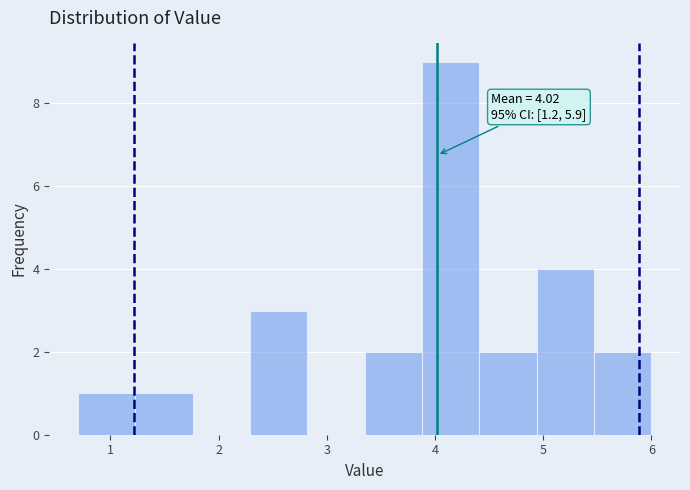

Over which range of the x-axis is the bar tallest?

3.88 to 4.41